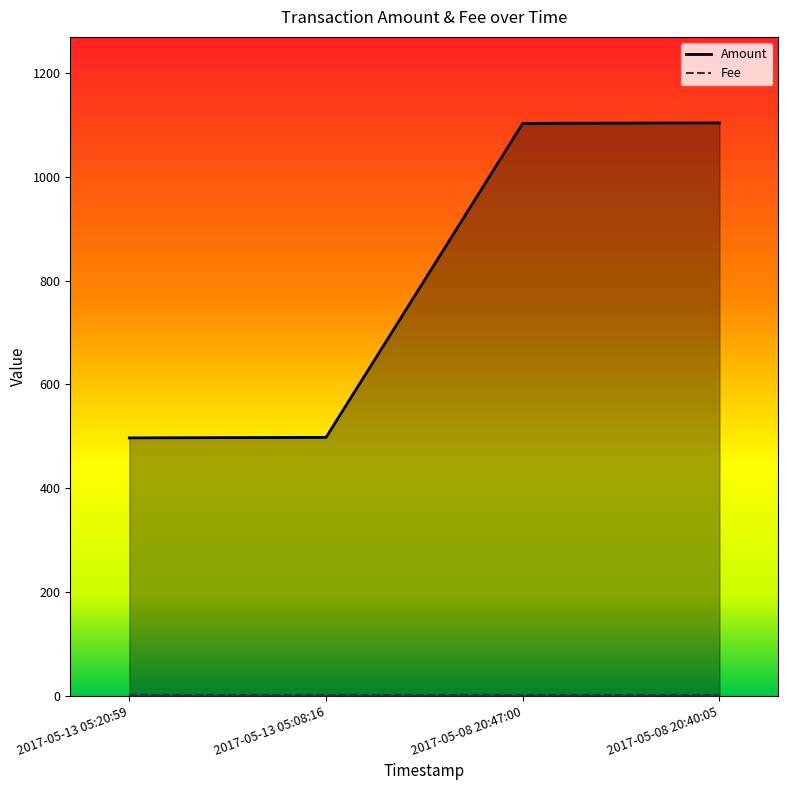

What is the label of the 2nd point from the right?

2017-05-08 20:47:00